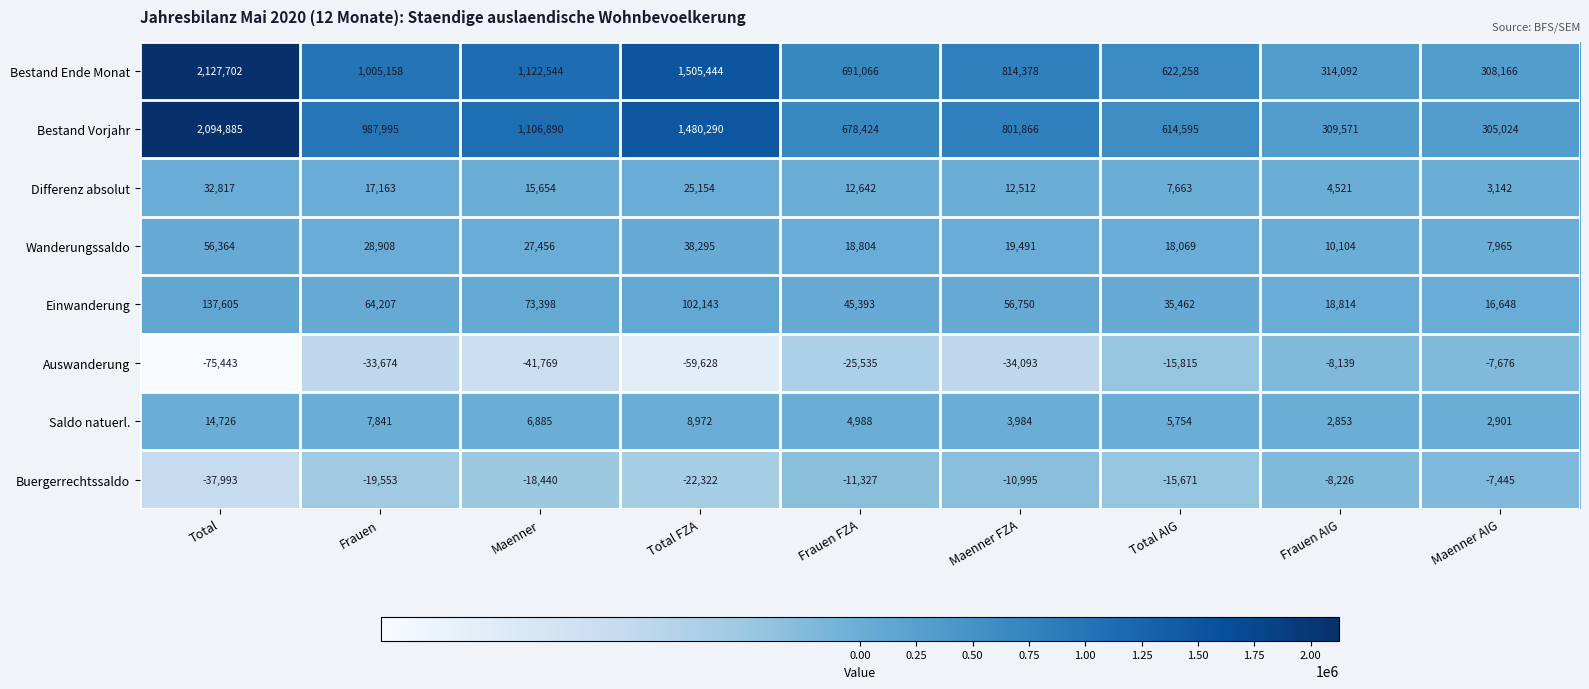

Which series has the largest range (max minus min)?

Bestand Ende Monat